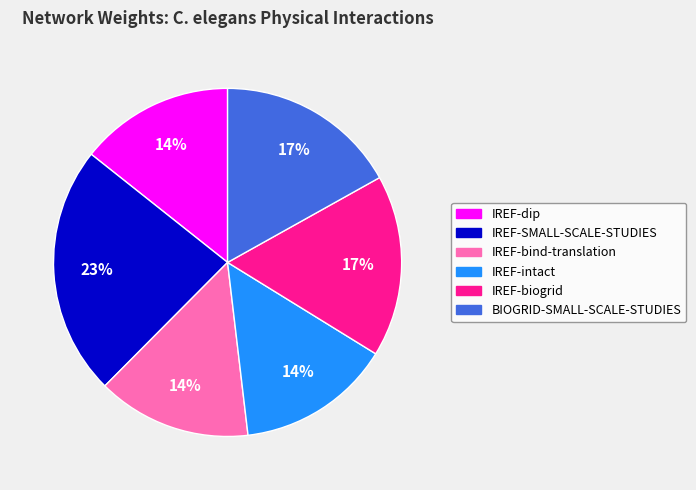

Does any single category account for the majority?

No